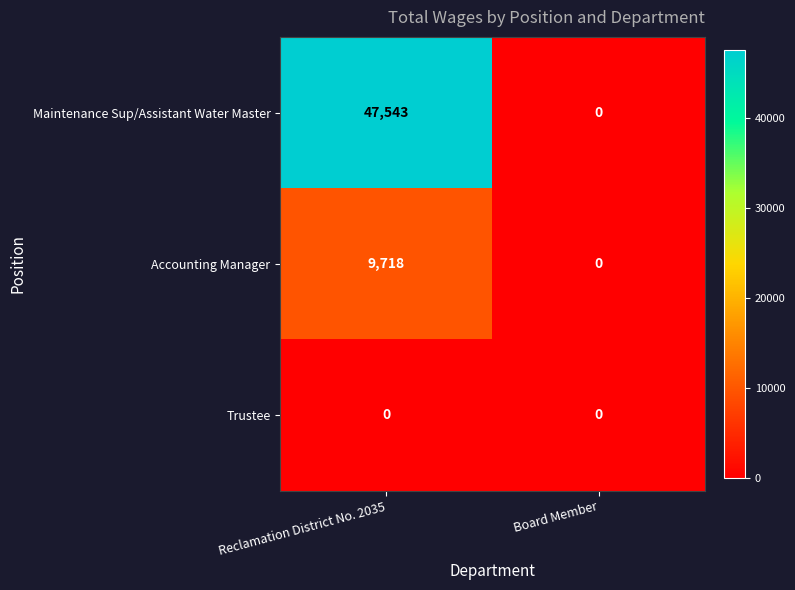

Rank the series by their average value, from lowest to highest.

Trustee, Accounting Manager, Maintenance Sup/Assistant Water Master